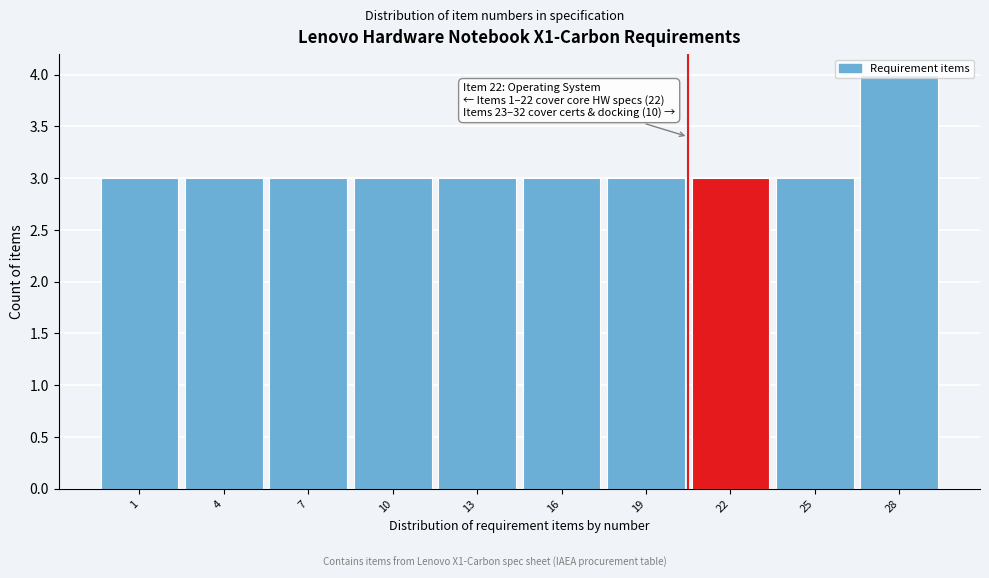

What is the sum of the values at 28 and 16?

7